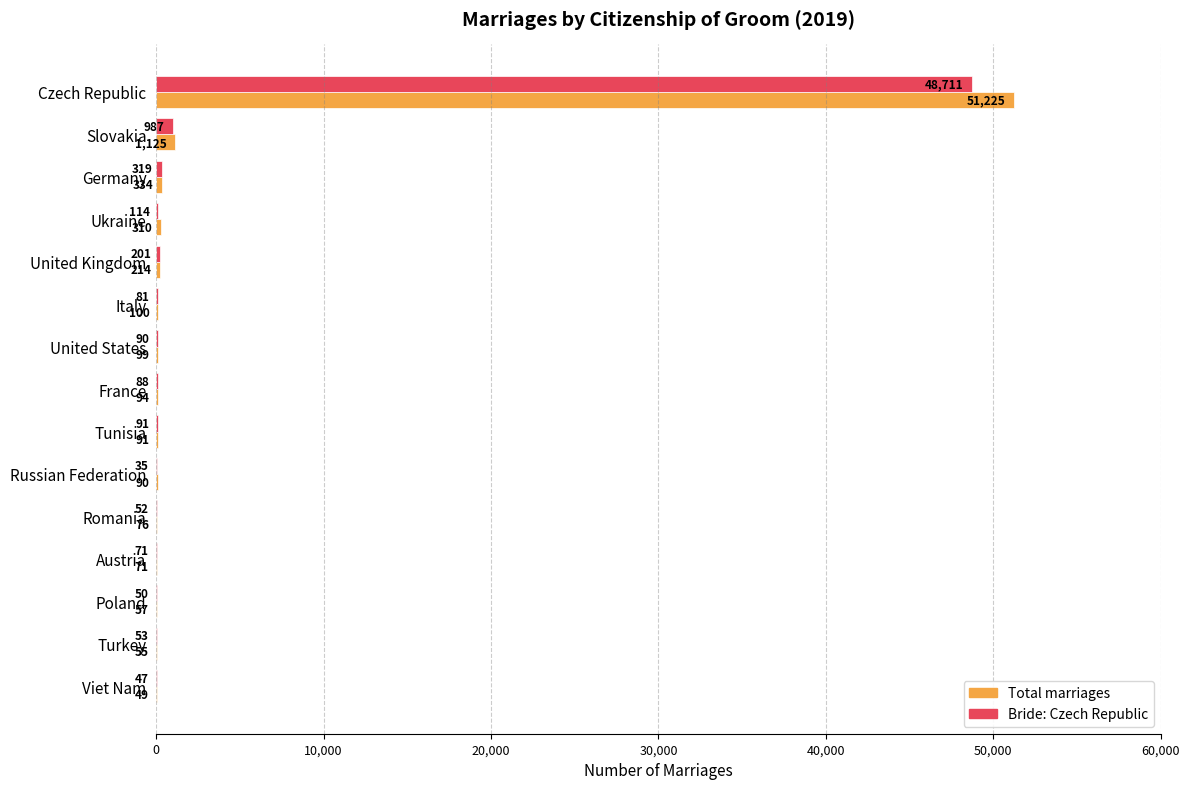

What is the maximum value shown in the chart?

51225